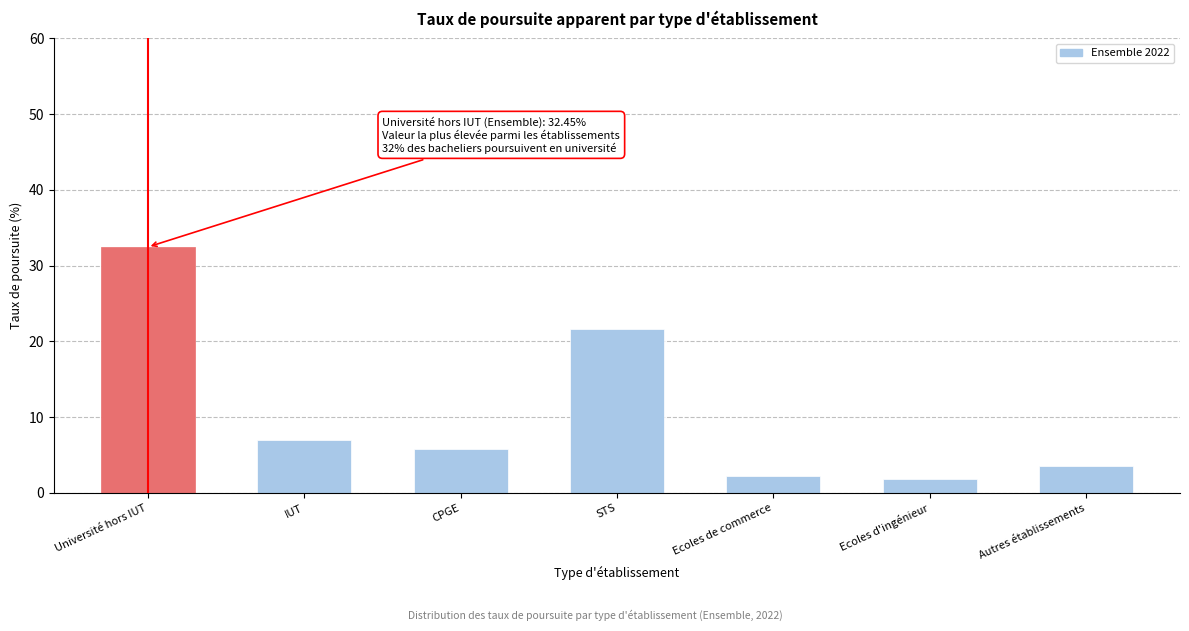

Reading left to right, transcribe all the data shown in this chart.

32.5	7.0	5.8	21.7	2.2	1.8	3.5